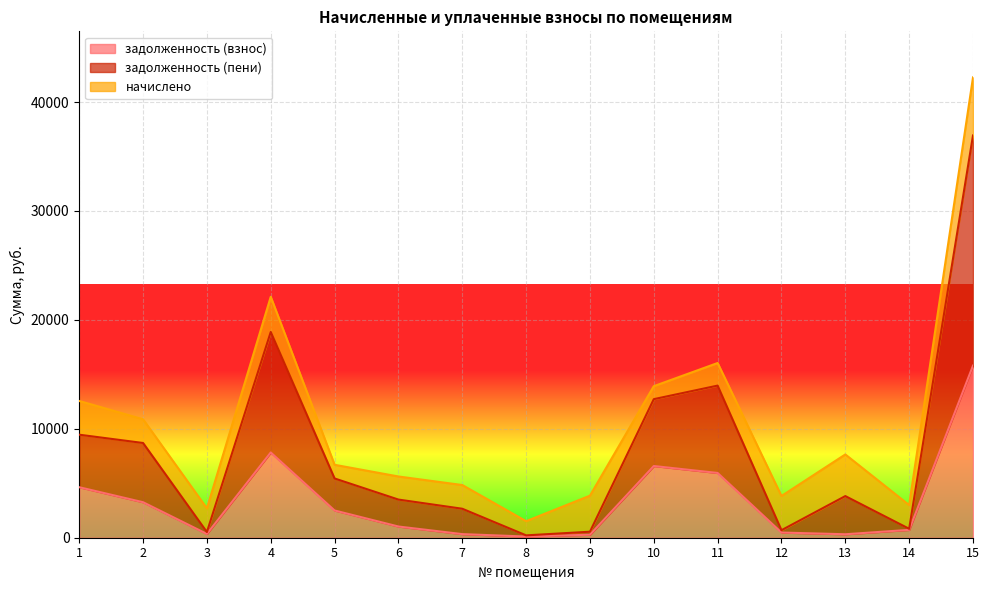

Between 2 and 14, which series saw the biggest shift?

задолженность (пени)